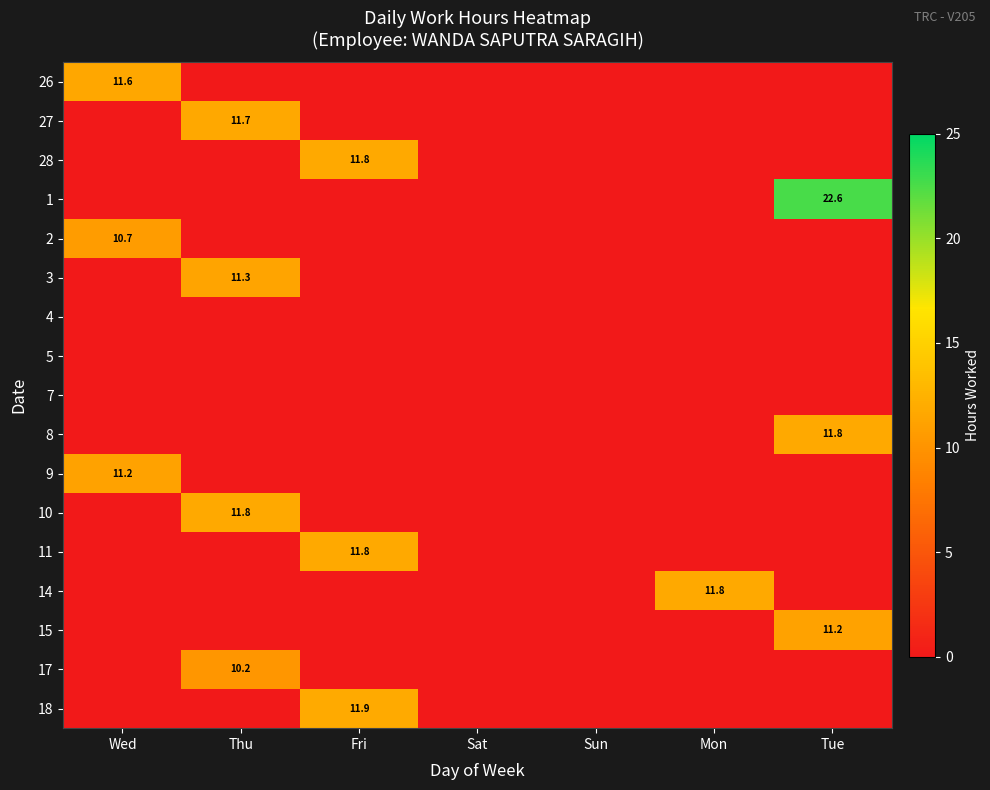

What is the greatest value displayed?

22.6